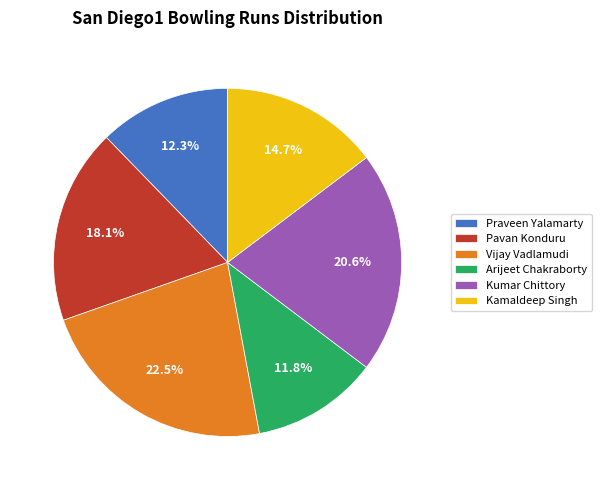

Which has a higher value, Arijeet Chakraborty or Pavan Konduru?

Pavan Konduru